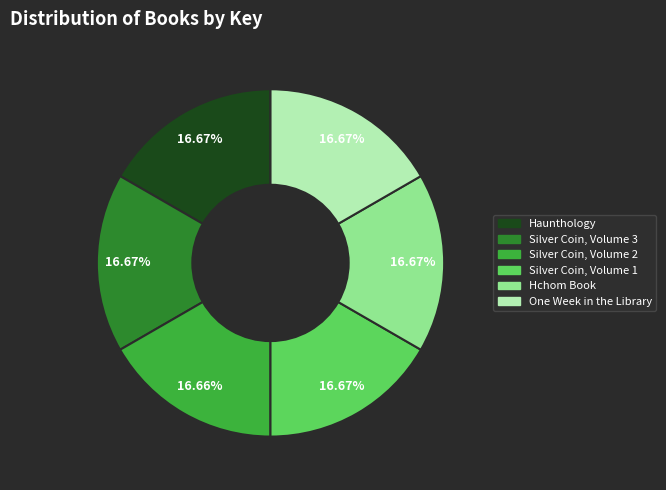

How many slices are in this pie chart?

6